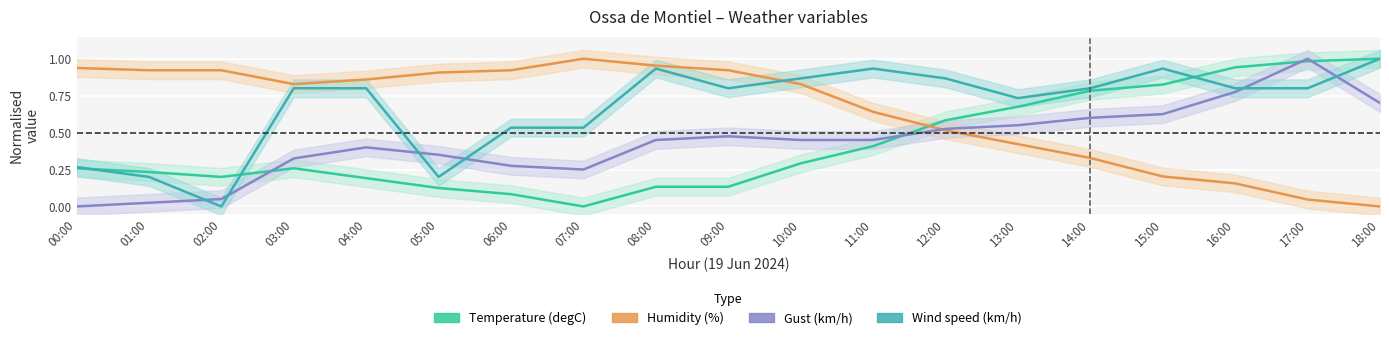

How many lines are shown in the chart?

4